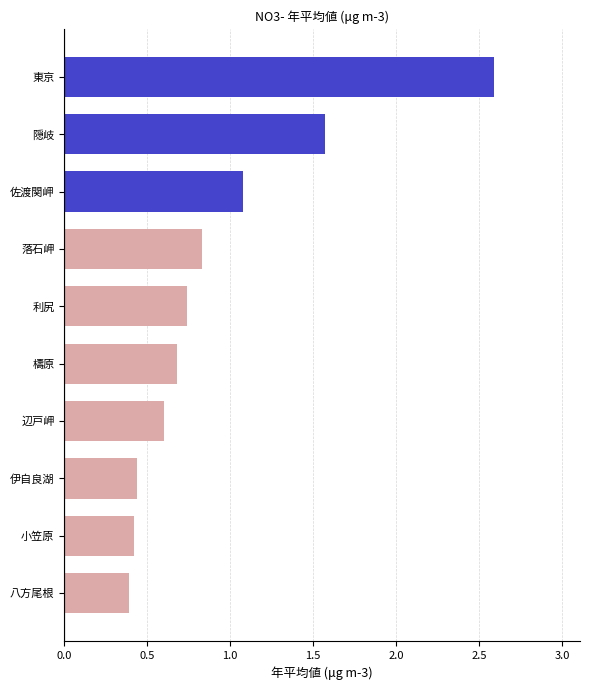

What is the average value?

0.9